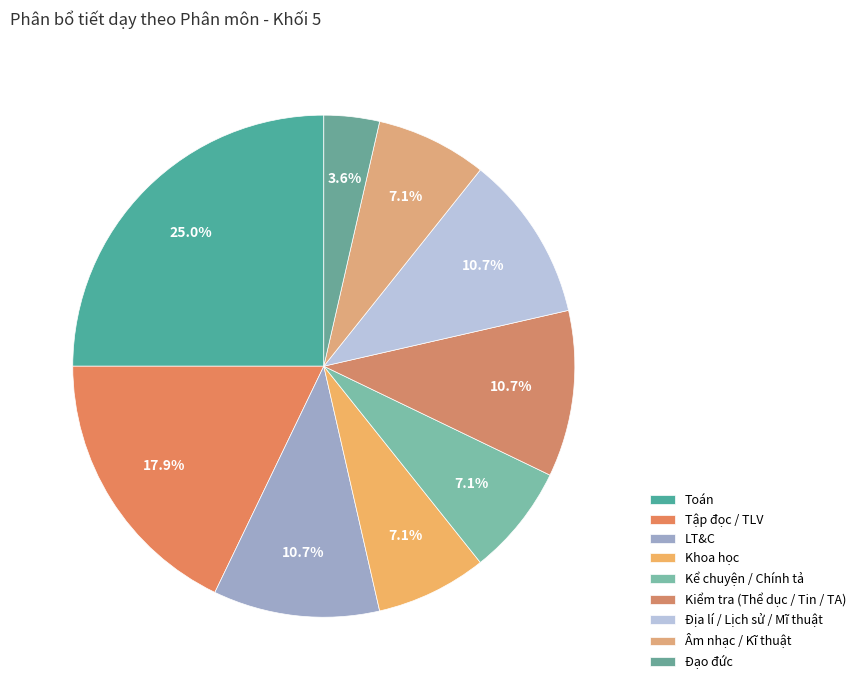

Is it true that Toán is 26% of the pie?

False